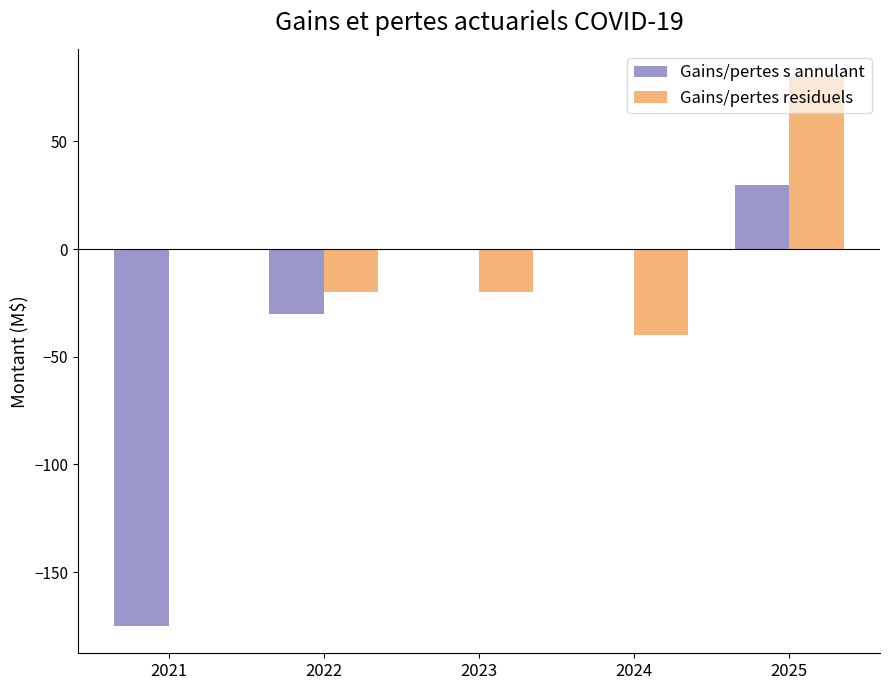

What is the total value across all series at 2024?

-40